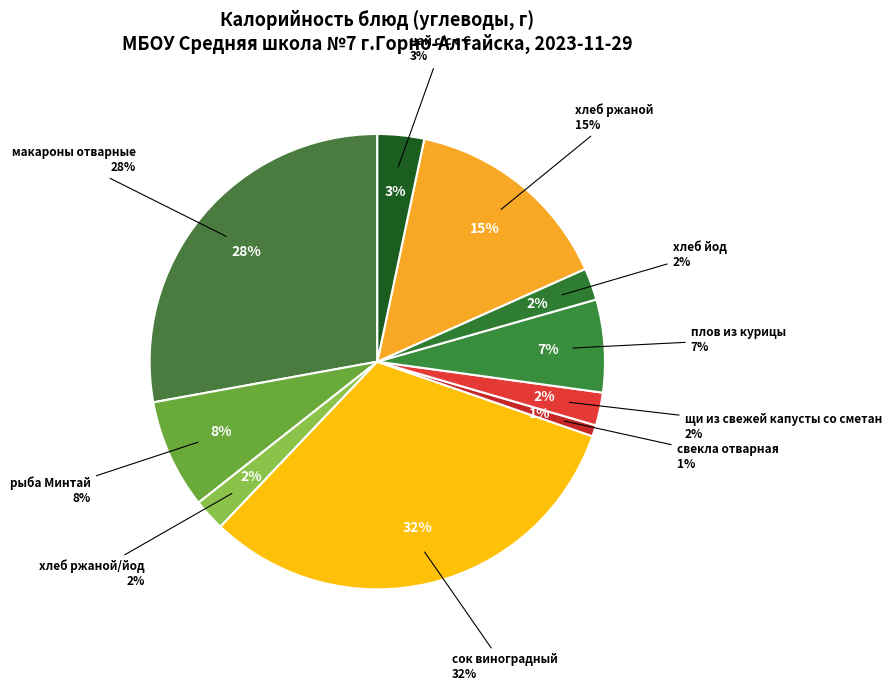

True or false: чай с/с с С accounts for 3% of the total.

True